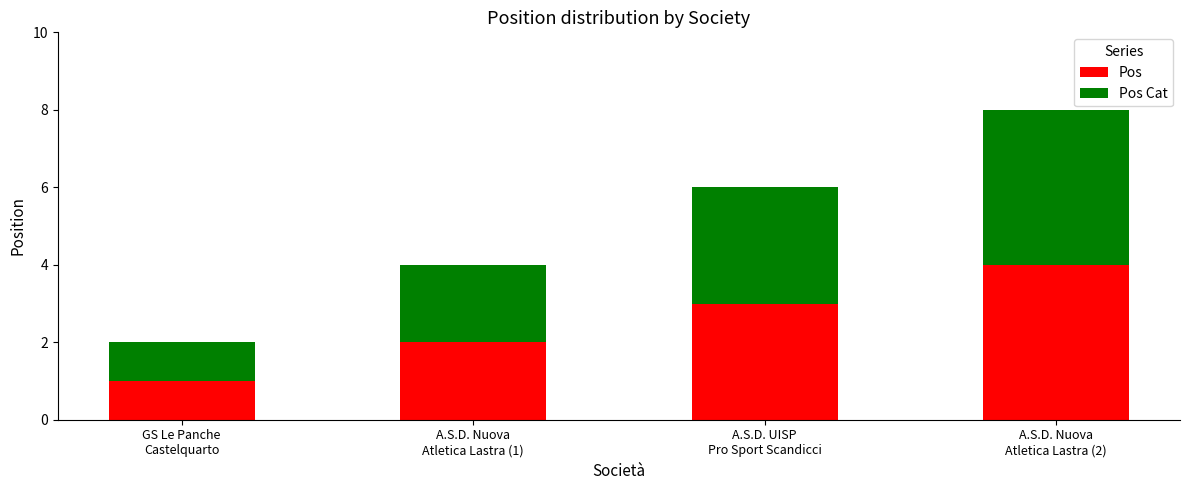

What is the maximum value for Pos?

4